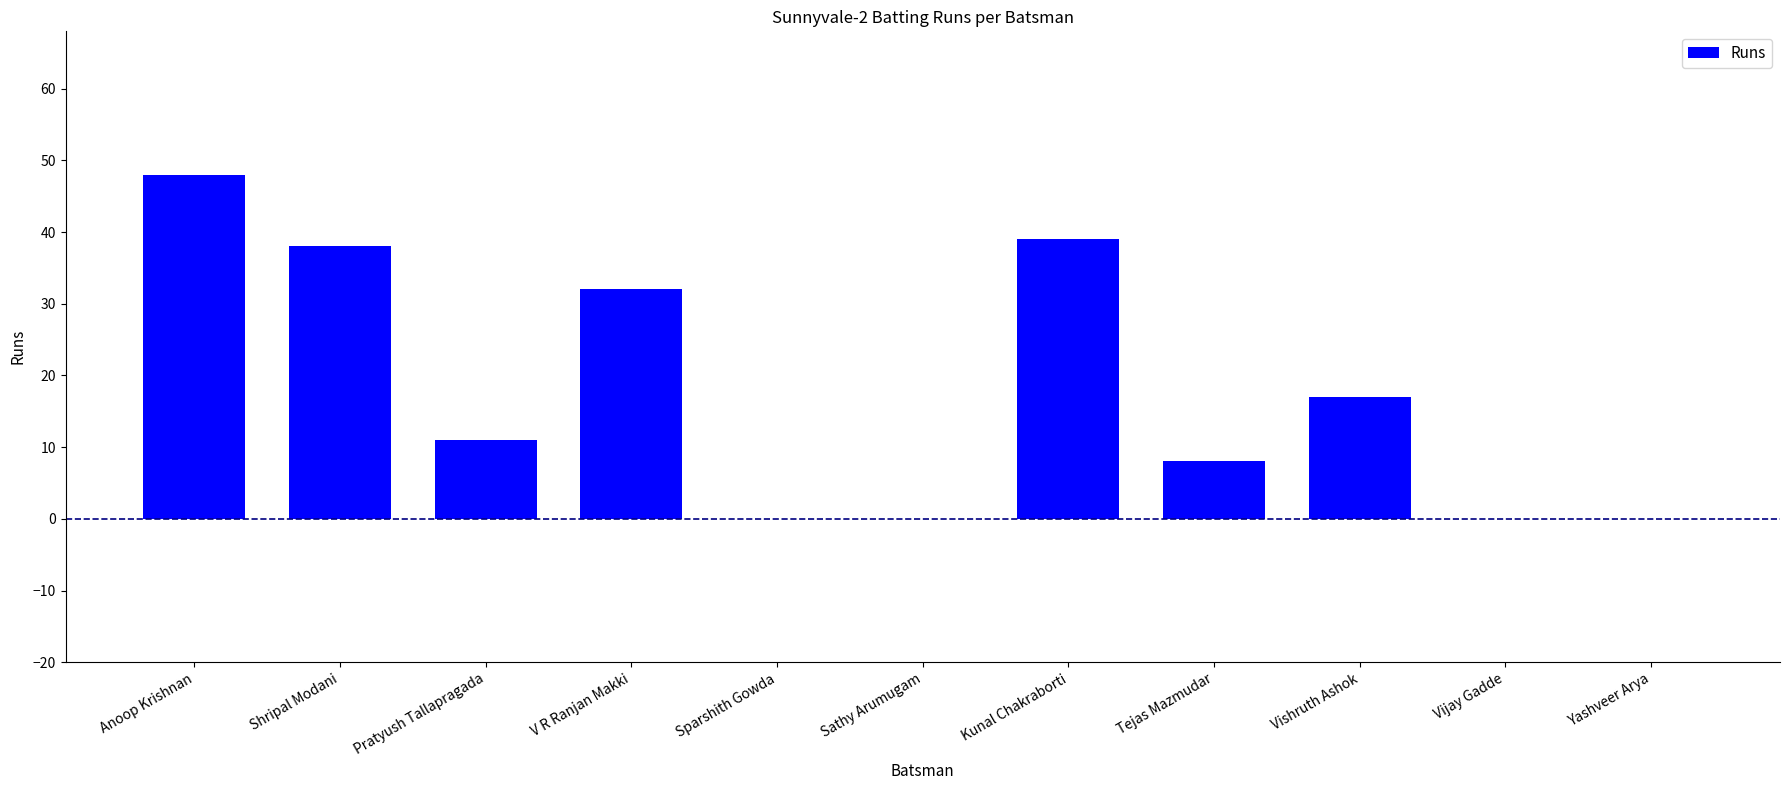

What is the sum of the values at V R Ranjan Makki and Pratyush Tallapragada?

43